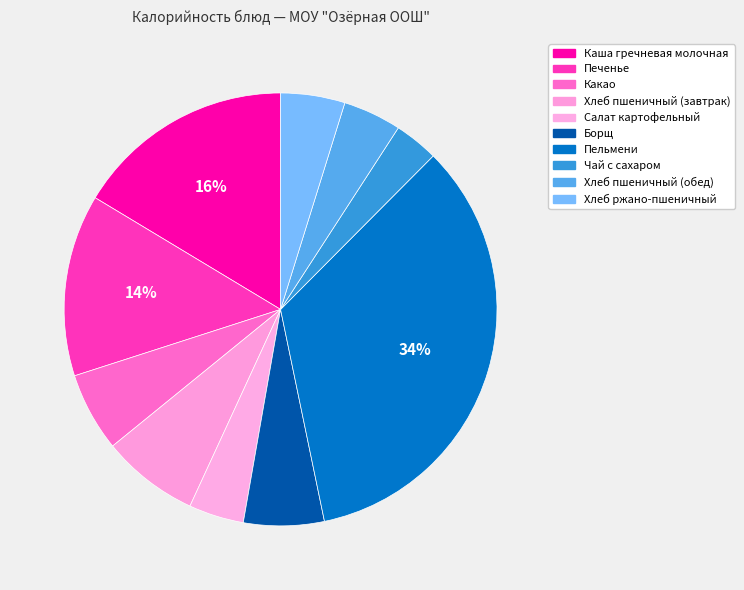

How many segments does this pie chart have?

10